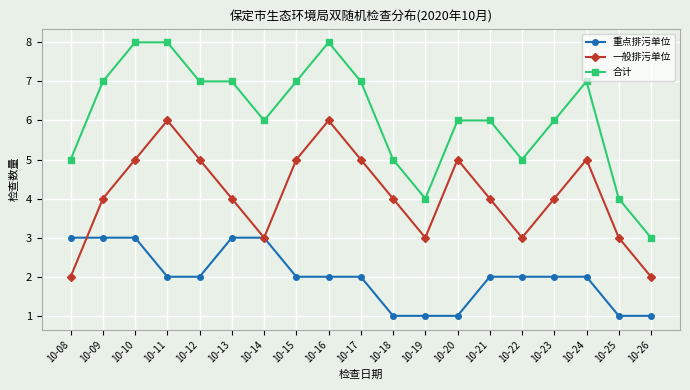

At which label does 合计 first exceed 6?

10-09